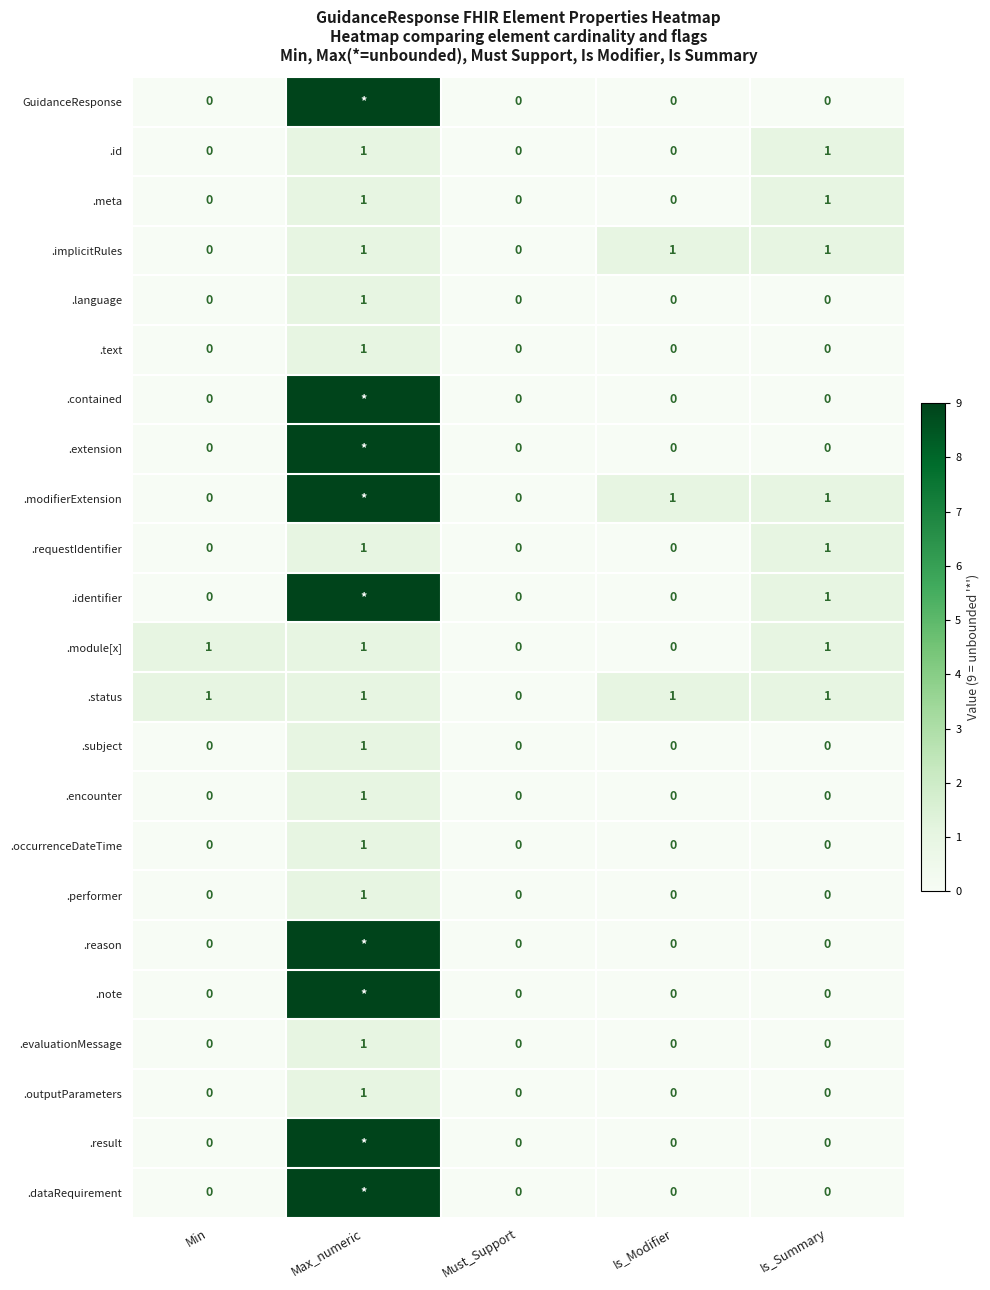

The .text series shows 1 at Must_Support. True or false?

False